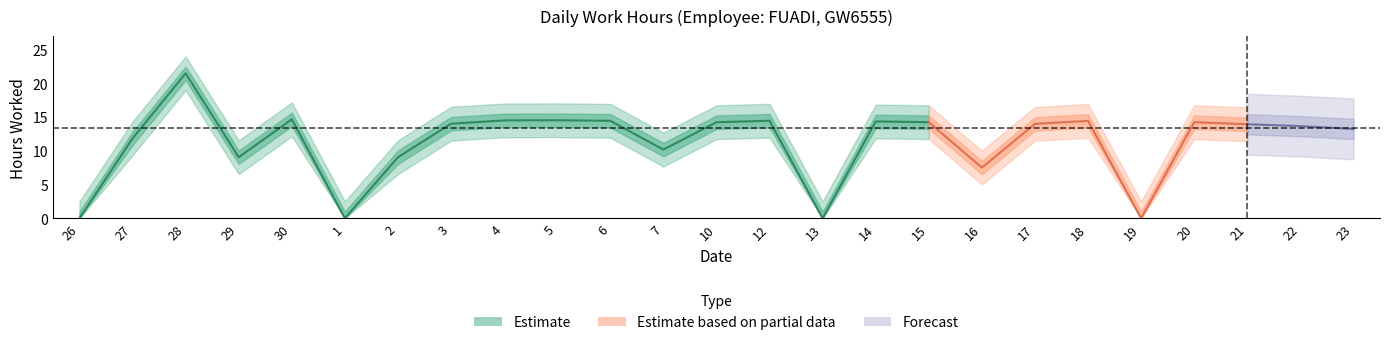

How many points are higher than both their immediate neighbors (excluding endpoints)?

7